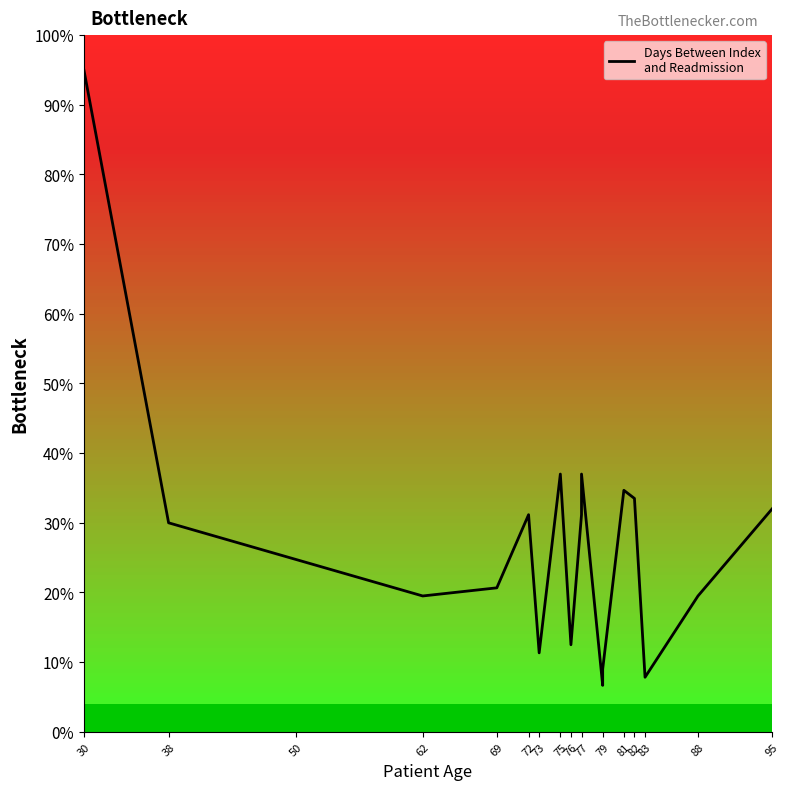

Is this an area chart (filled region under the line)?

No